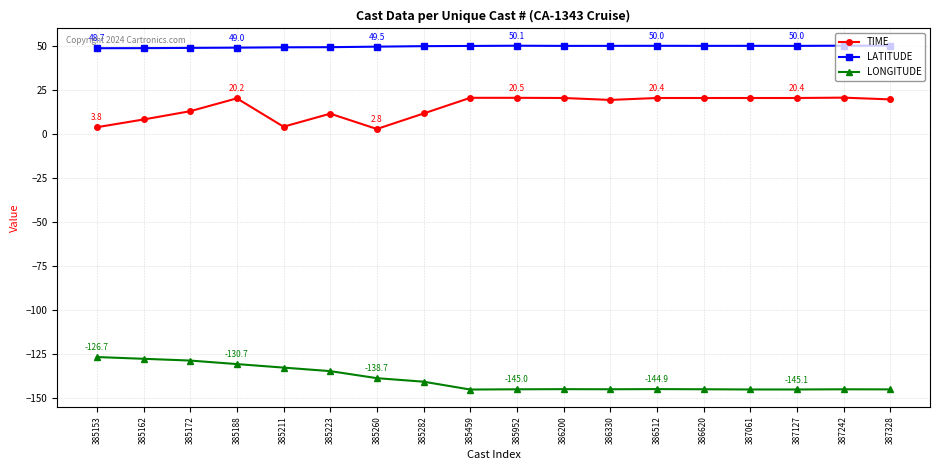

What is the sum of all LONGITUDE values?

-2510.3